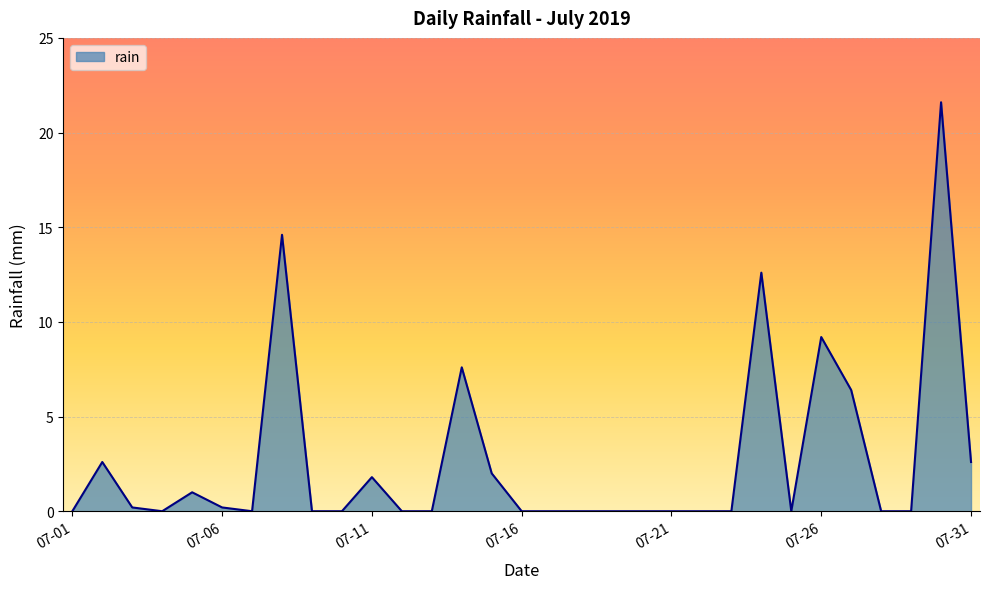

Does the chart display data point markers on the line(s)?

No